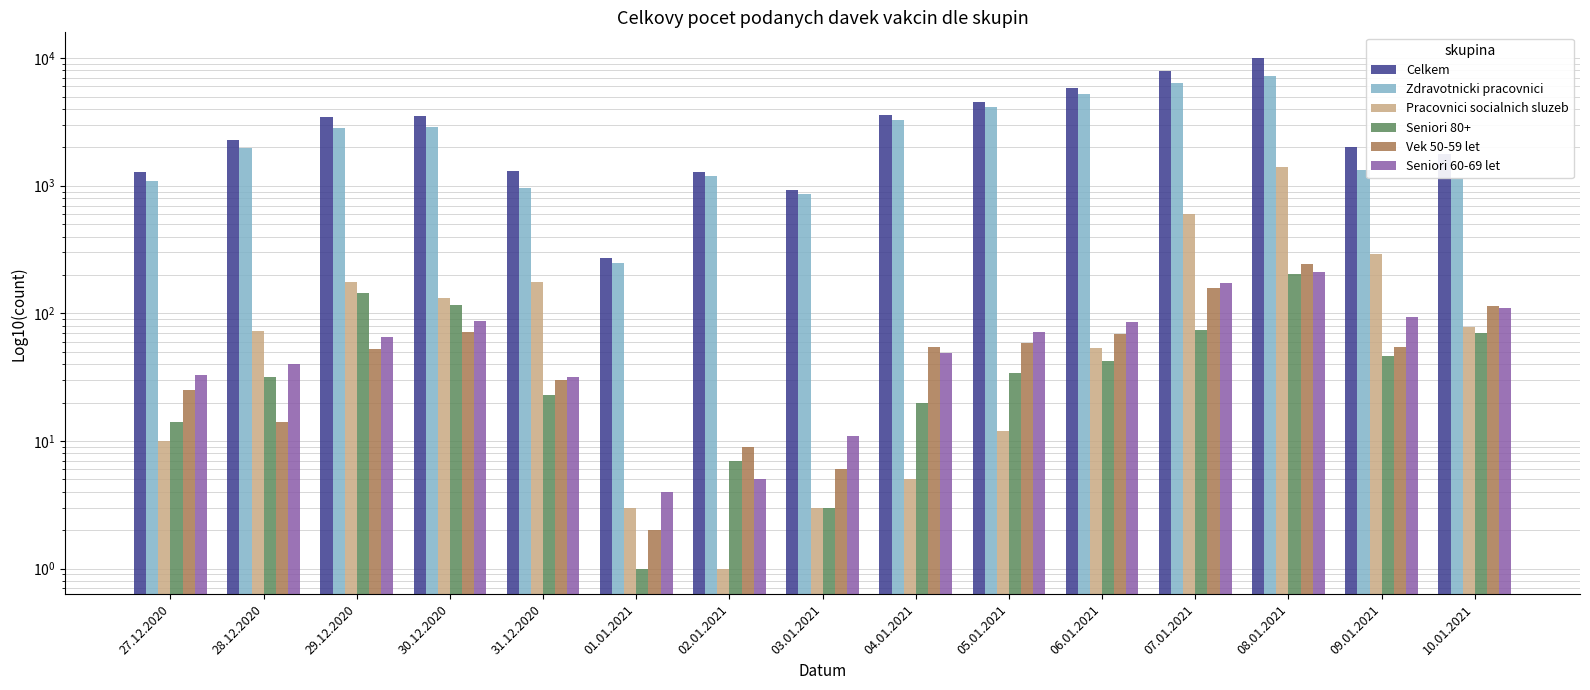

Which has a higher value, 08.01.2021 or 05.01.2021?

08.01.2021